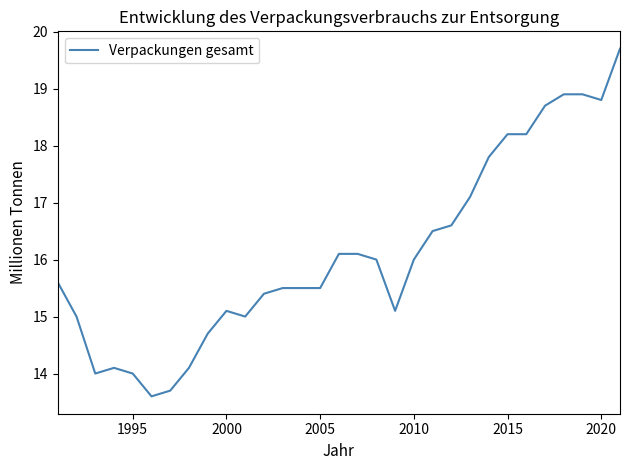

Reading left to right, list all the values displayed in this chart.

15.6	15.0	14.0	14.1	14.0	13.6	13.7	14.1	14.7	15.1	15.0	15.4	15.5	15.5	15.5	16.1	16.1	16.0	15.1	16.0	16.5	16.6	17.1	17.8	18.2	18.2	18.7	18.9	18.9	18.8	19.7